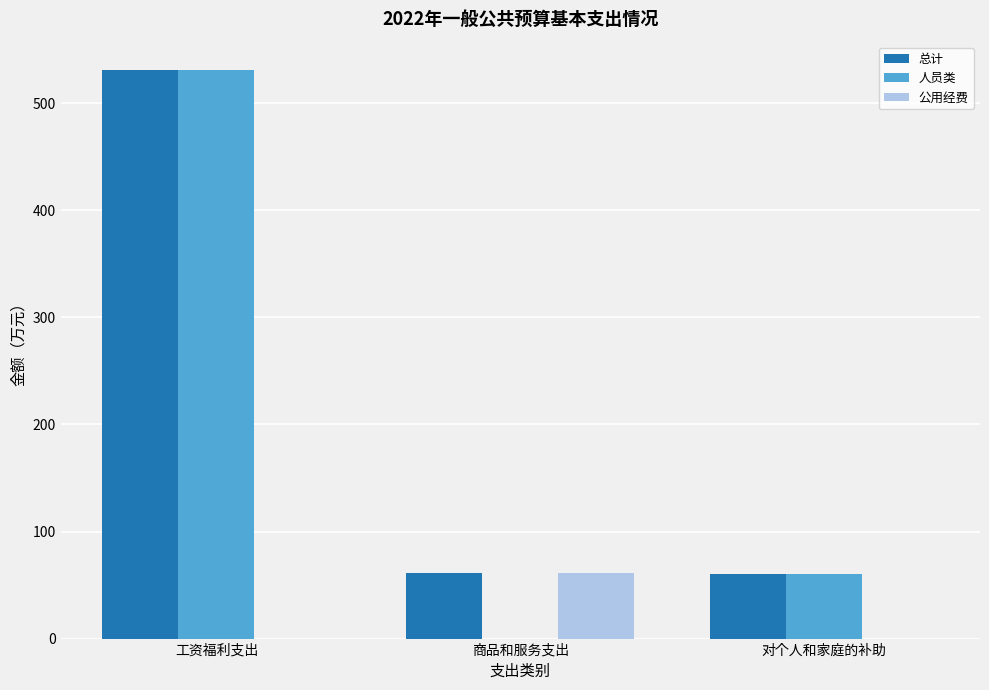

Read the 公用经费 value at 商品和服务支出.

61.6